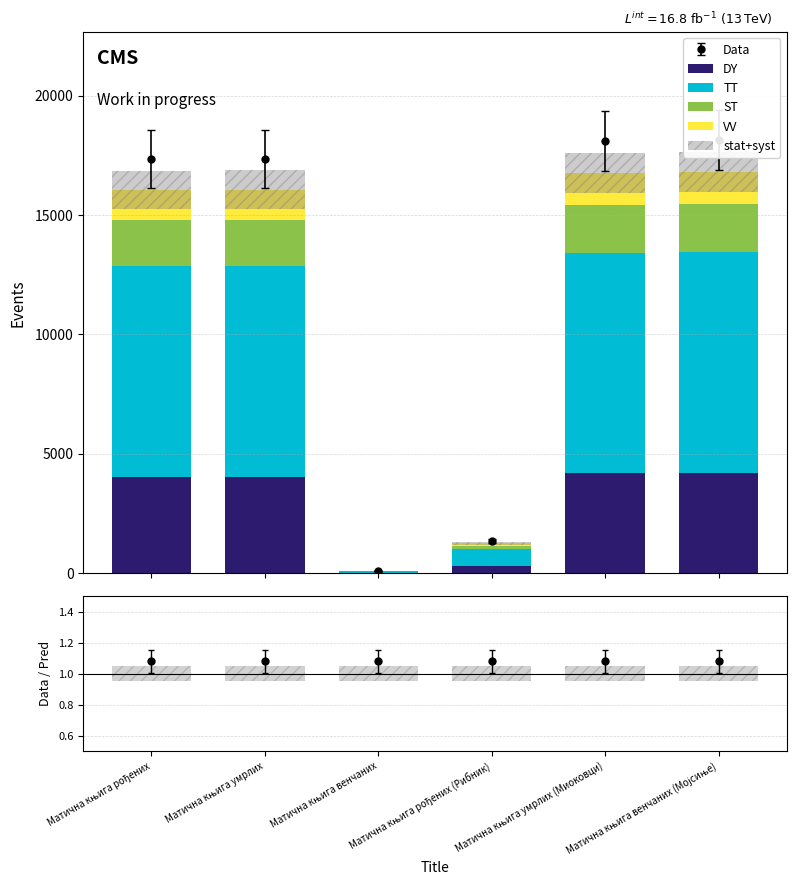

The ST series shows 1928.2 at Матична књига умрлих. True or false?

True